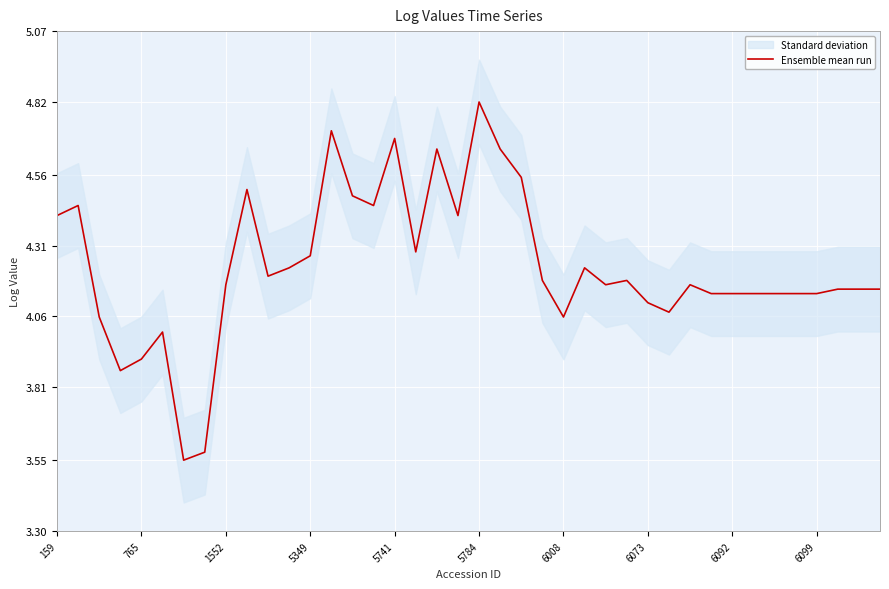

The chart shows a value of 7.3 at 30. True or false?

False